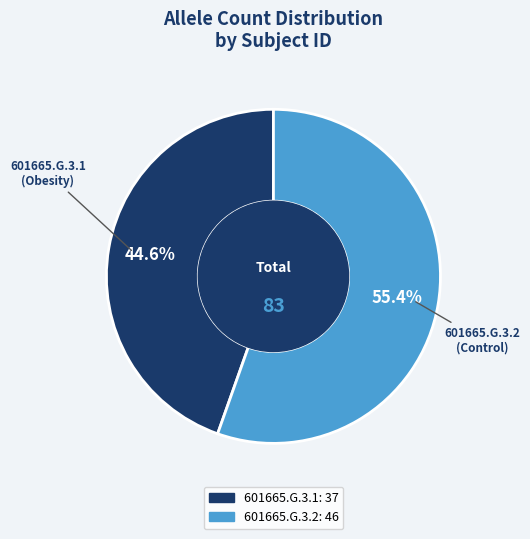

Count the number of slices in the pie.

2